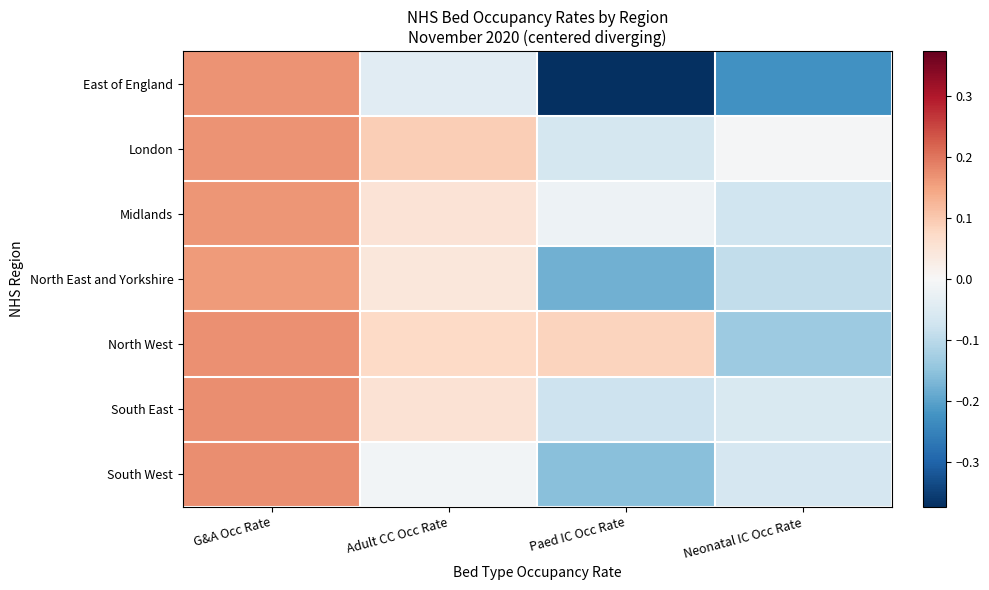

How many series are shown in this chart?

7